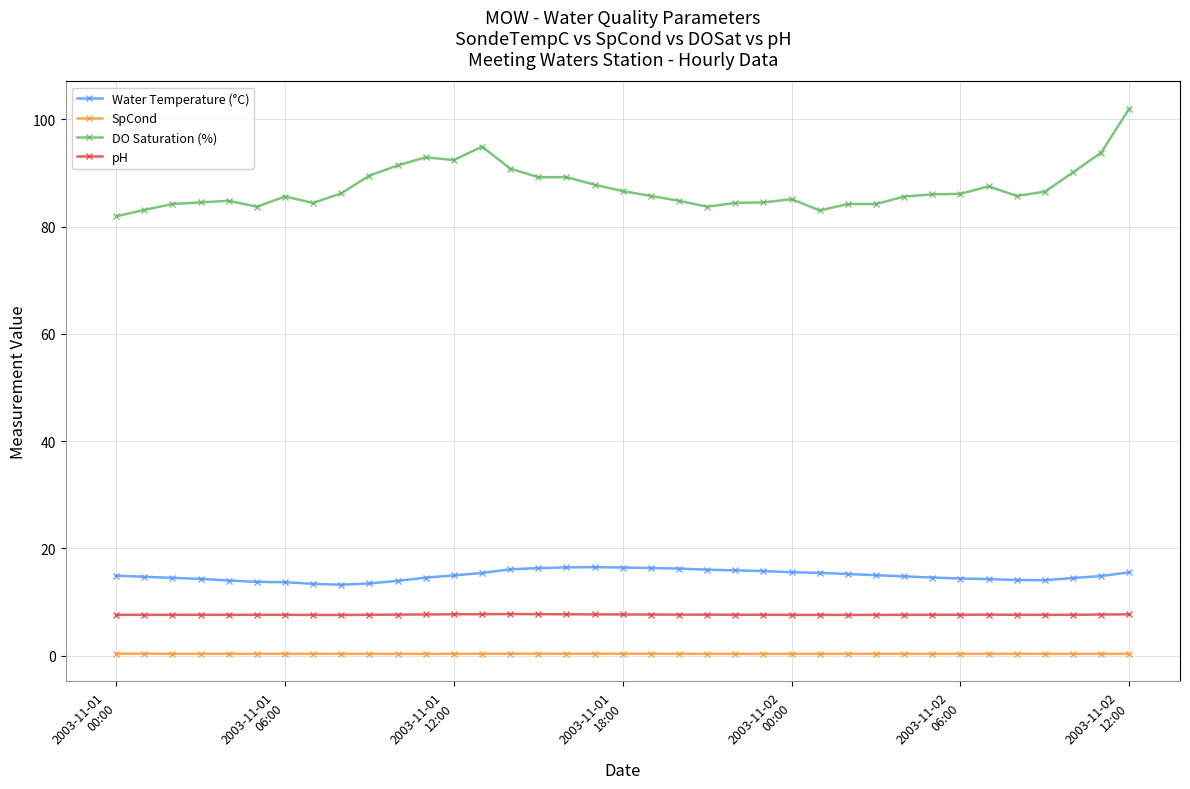

What is the value of the pH point at the 32nd from the left?

7.6